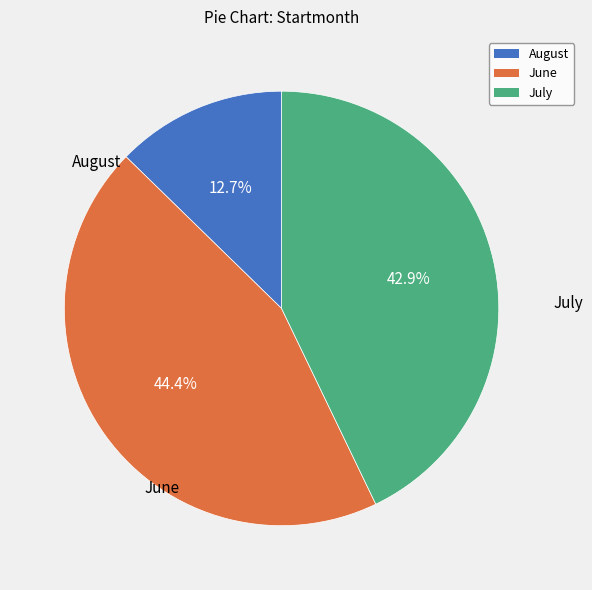

Count the number of slices in the pie.

3